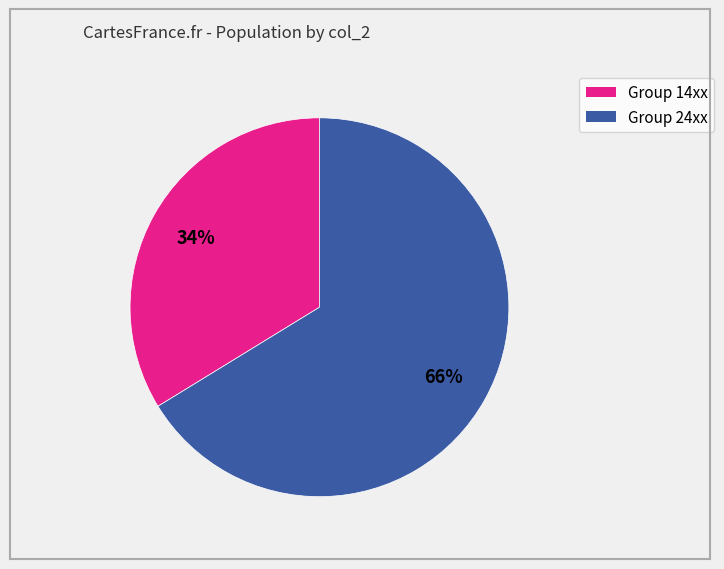

To the nearest percent, what is the difference between the largest and smallest slice percentages?

32%